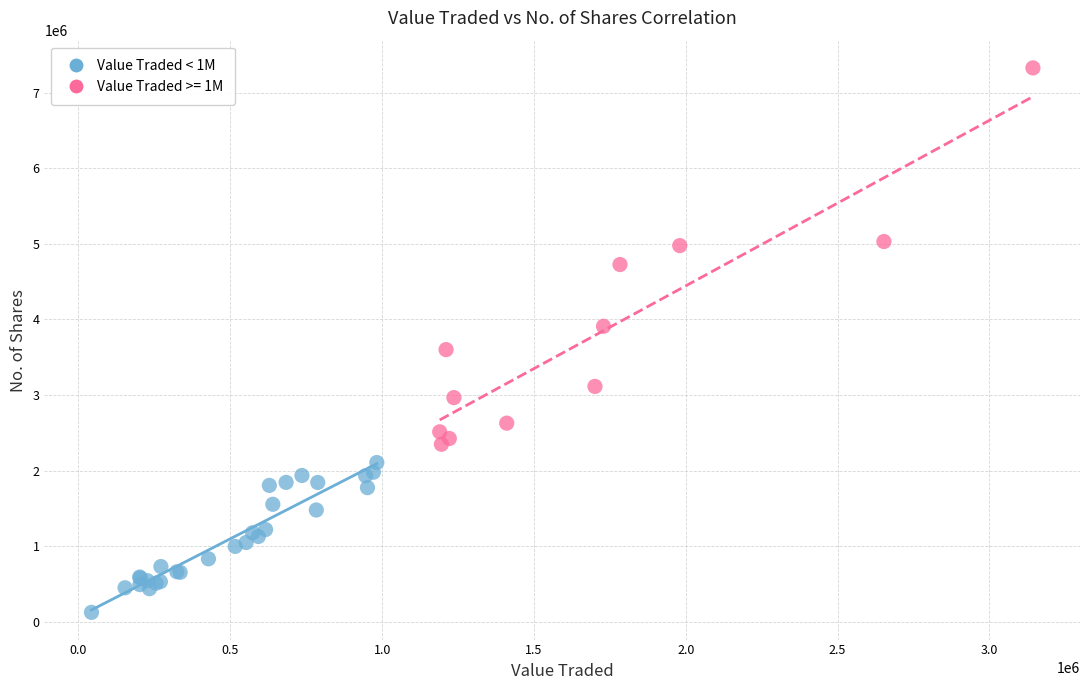

Which series reaches the maximum Y coordinate?

Value Traded >= 1M